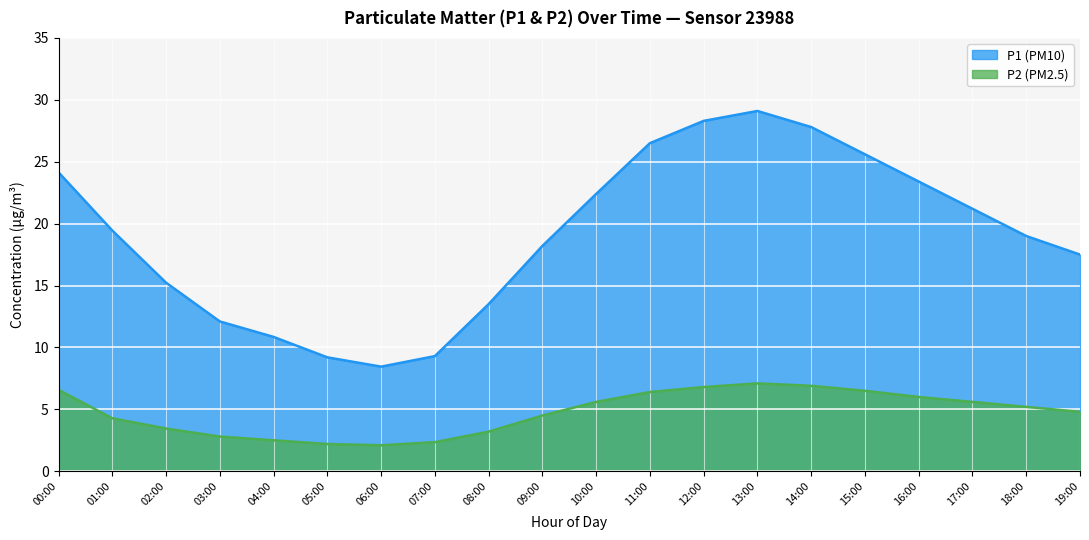

True or false: P2 has more than 2 points higher than both neighbors.

False